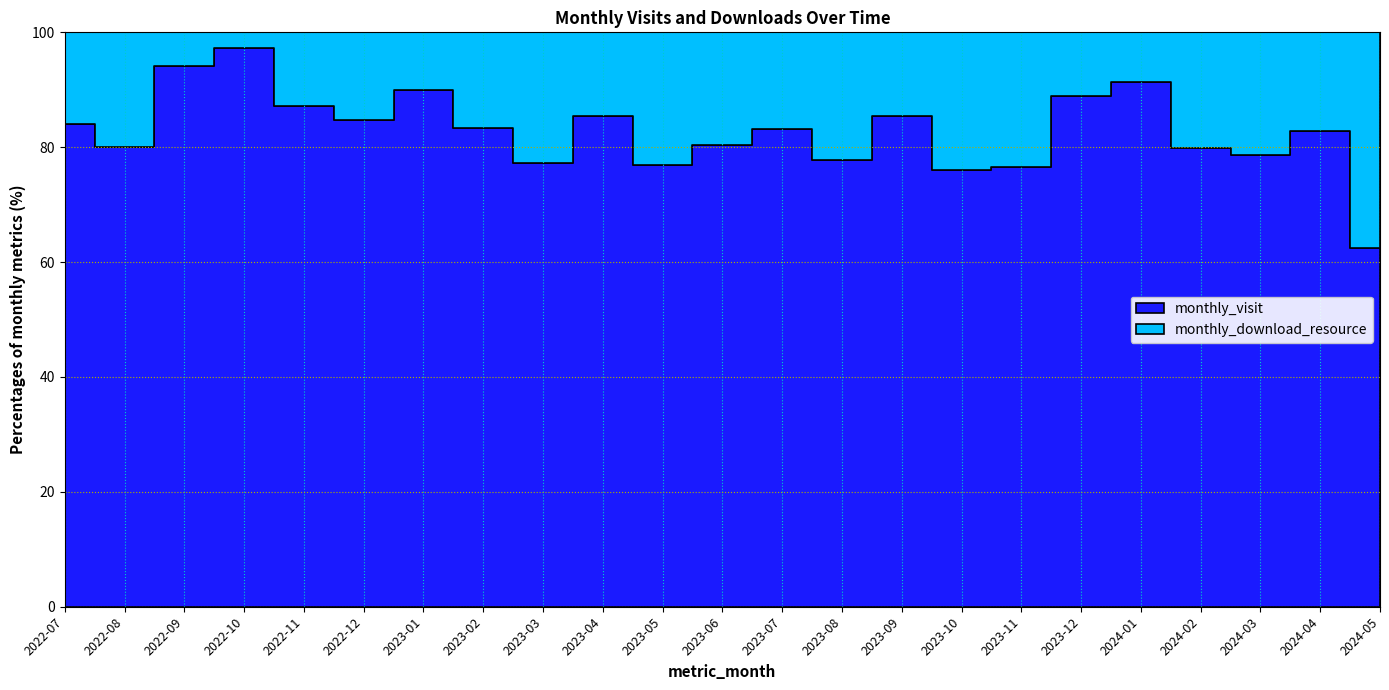

Reading left to right, list all the values displayed in this chart.

monthly_visit: 2022-07=21	2022-08=28	2022-09=48	2022-10=70	2022-11=81	2022-12=78	2023-01=45	2023-02=50	2023-03=58	2023-04=47	2023-05=40	2023-06=37	2023-07=64	2023-08=70	2023-09=70	2023-10=51	2023-11=59	2023-12=113	2024-01=85	2024-02=75	2024-03=70	2024-04=58	2024-05=10
monthly_download_resource: 2022-07=4	2022-08=7	2022-09=3	2022-10=2	2022-11=12	2022-12=14	2023-01=5	2023-02=10	2023-03=17	2023-04=8	2023-05=12	2023-06=9	2023-07=13	2023-08=20	2023-09=12	2023-10=16	2023-11=18	2023-12=14	2024-01=8	2024-02=19	2024-03=19	2024-04=12	2024-05=6